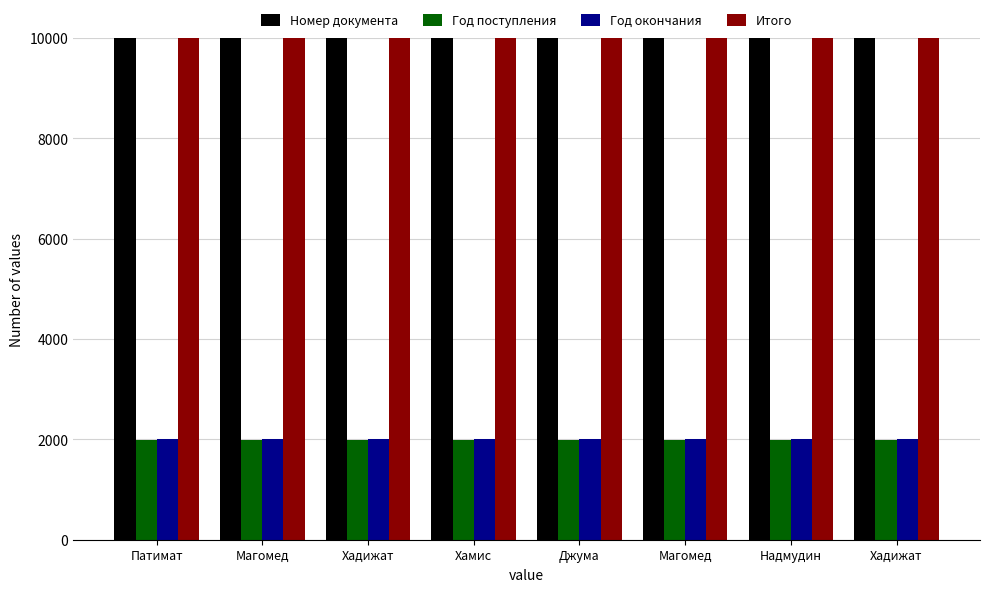

Reading left to right, extract all data points from this chart.

Номер документа: Патимат=6825972	Магомед=6825973	Хадижат=6825976	Хамис=6825977	Джума=6825978	Магомед=6825979	Надмудин=6825979	Хадижат=6825980
Год поступления: Патимат=1995	Магомед=1995	Хадижат=1995	Хамис=1995	Джума=1995	Магомед=1995	Надмудин=1995	Хадижат=1995
Год окончания: Патимат=2004	Магомед=2004	Хадижат=2004	Хамис=2004	Джума=2004	Магомед=2004	Надмудин=2004	Хадижат=2004
Итого: Патимат=6829971	Магомед=6829972	Хадижат=6829975	Хамис=6829976	Джума=6829977	Магомед=6829978	Надмудин=6829978	Хадижат=6829979